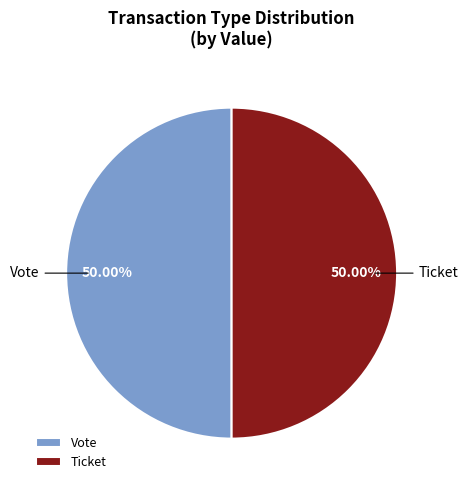

What is the ratio of the value at Vote to the value at Ticket?

1.0